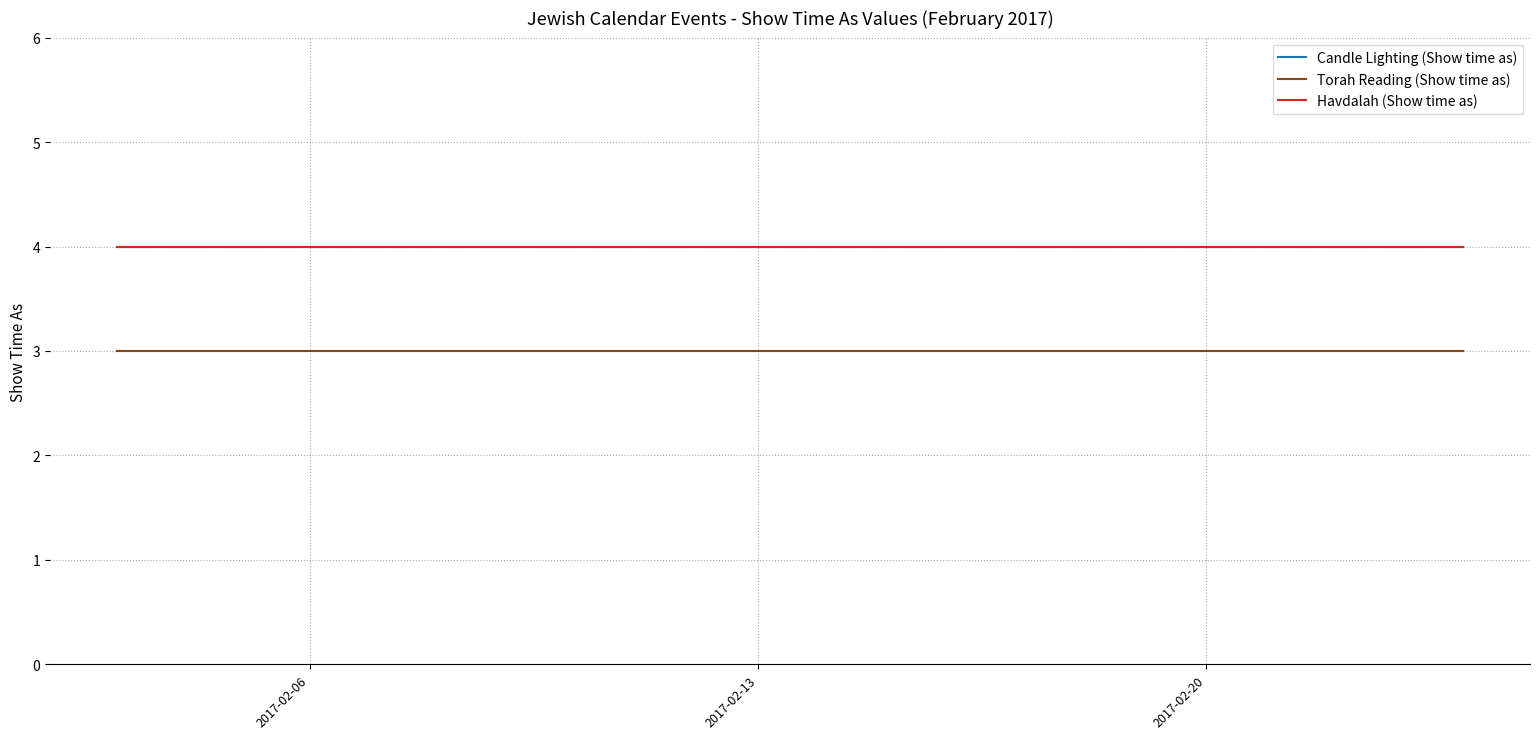

What is the highest value of the Torah Reading (Show time as) series?

3